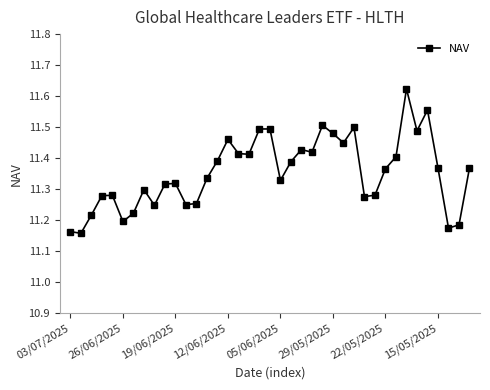

What is the sum of all values?

442.8